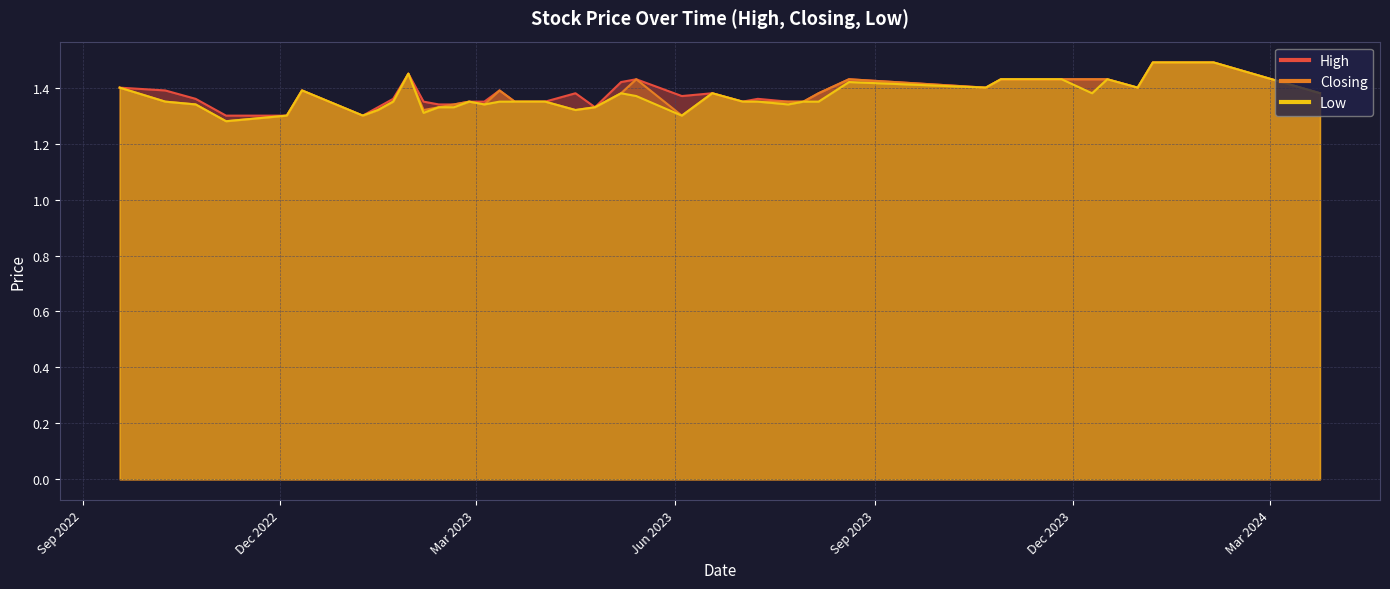

List the series in order of their peak value, highest first.

High, Closing, Low